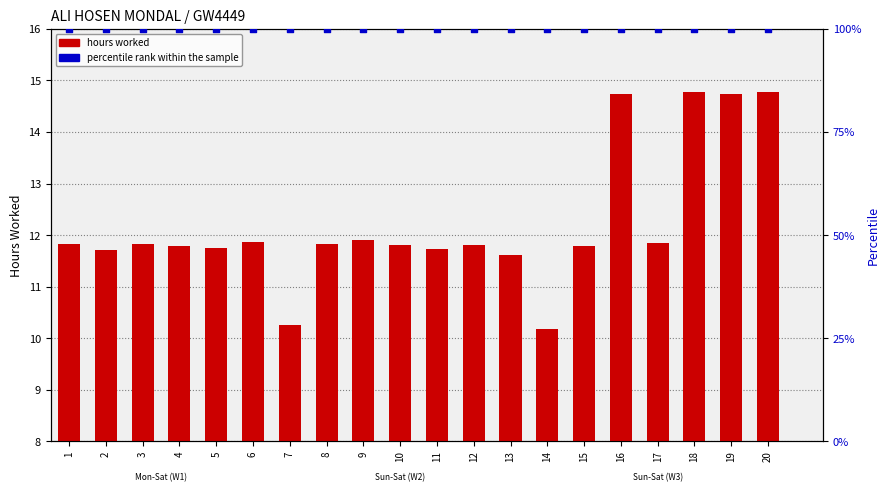

Which series reaches the minimum Y coordinate?

hours worked